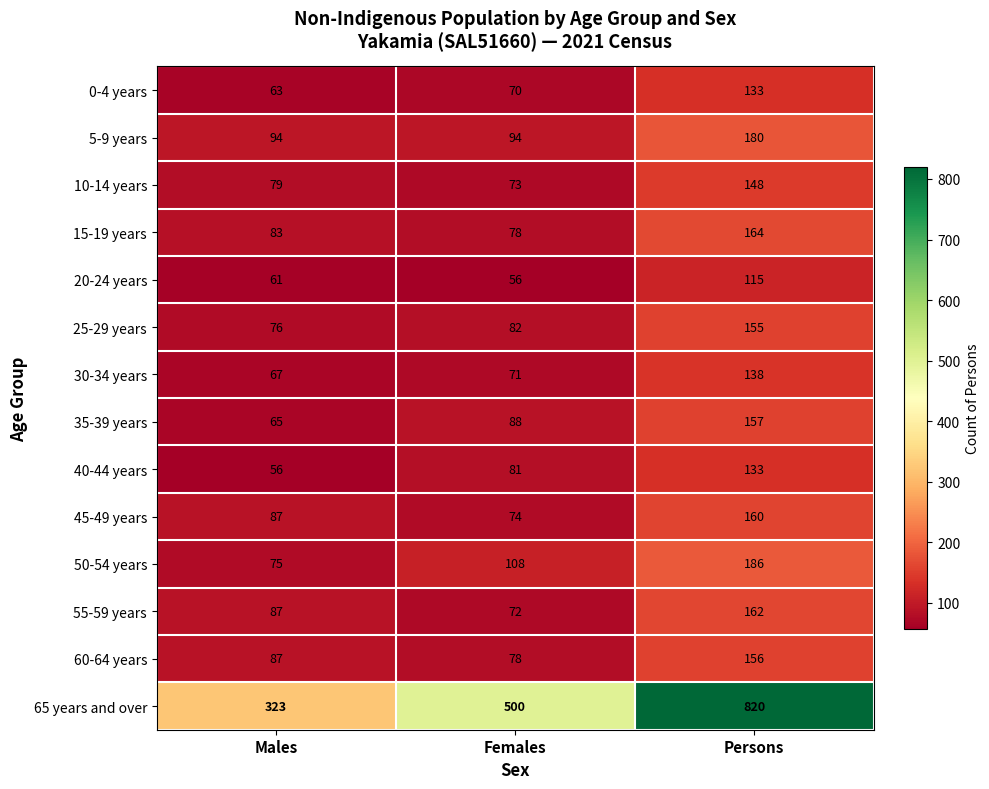

The 10-14 years series shows 73 at Females. True or false?

True